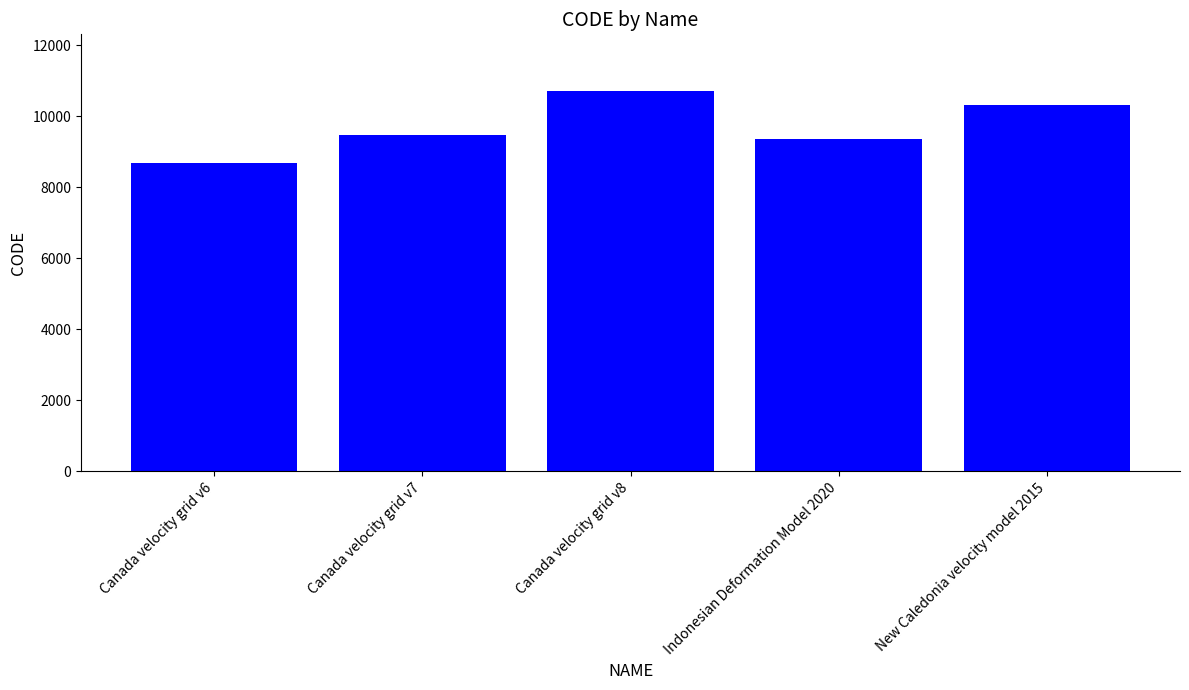

What is the label of the 1st bar from the left?

Canada velocity grid v6